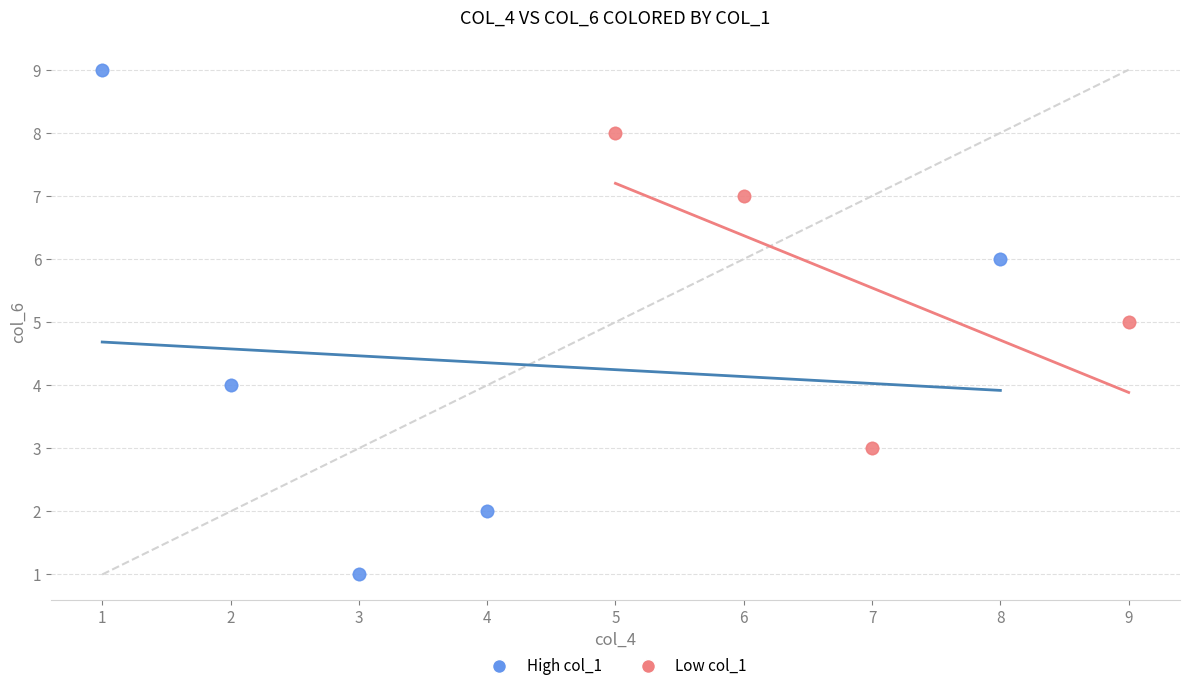

Which series has the widest spread of Y values?

High col_1